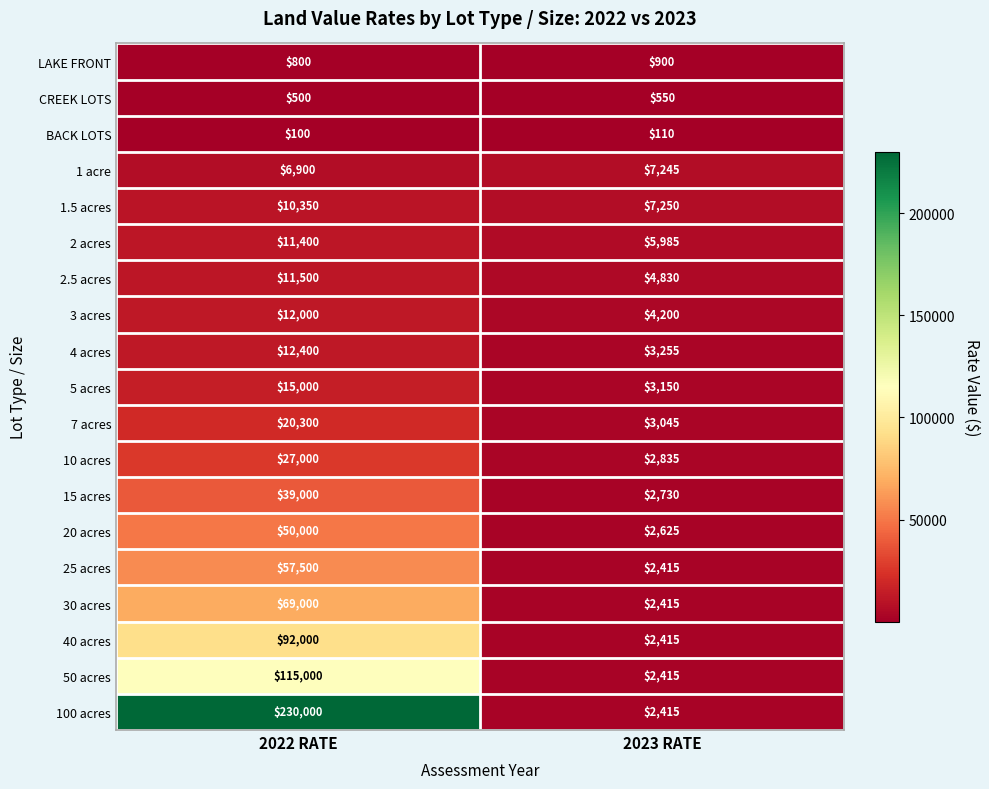

At how many categories does at least one series exceed 79420?

1